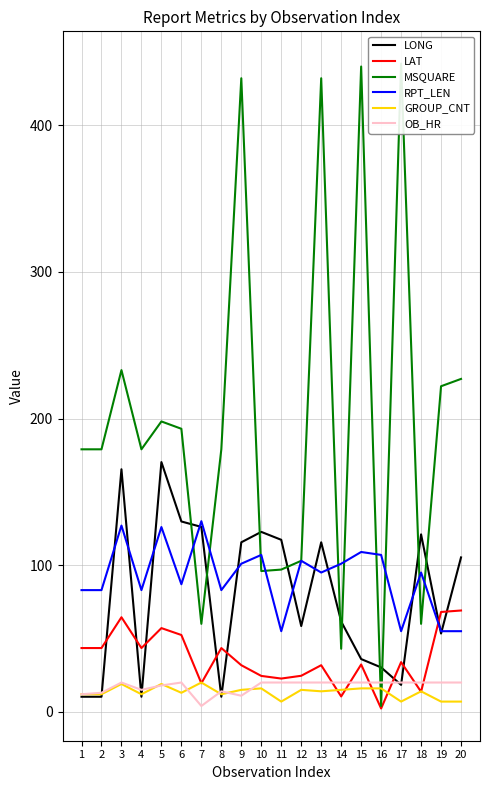

What is the sum of the GROUP_CNT values at 13 and 14?

29.0